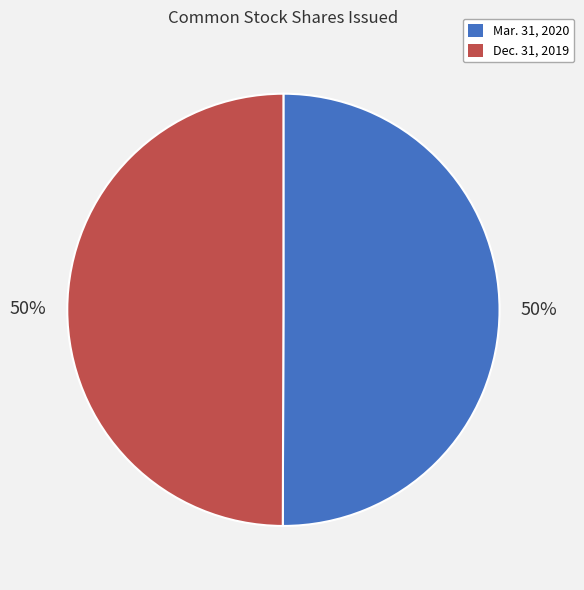

What is the ratio of the value at Dec. 31, 2019 to the value at Mar. 31, 2020?

1.0